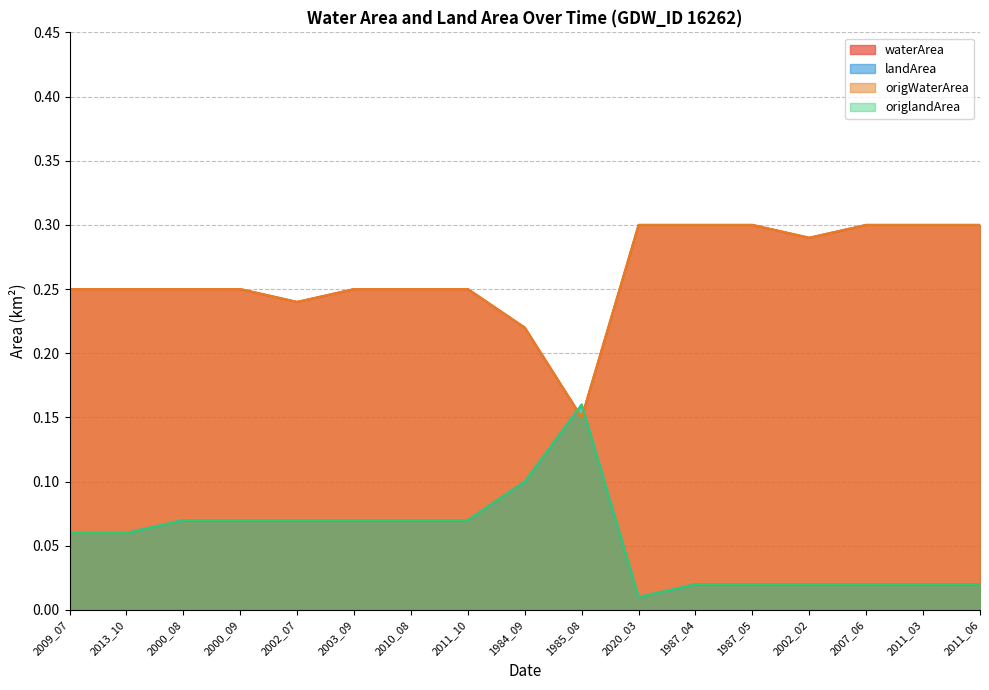

Between 2011_06 and 1987_05, which is larger?

2011_06